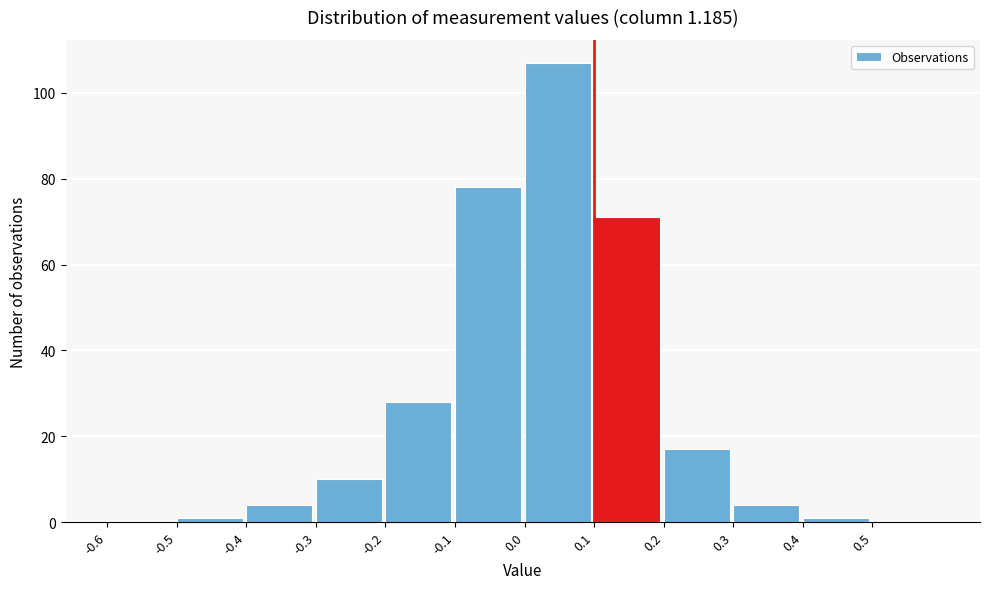

Over which range of the x-axis is the bar tallest?

0.0 to 0.1